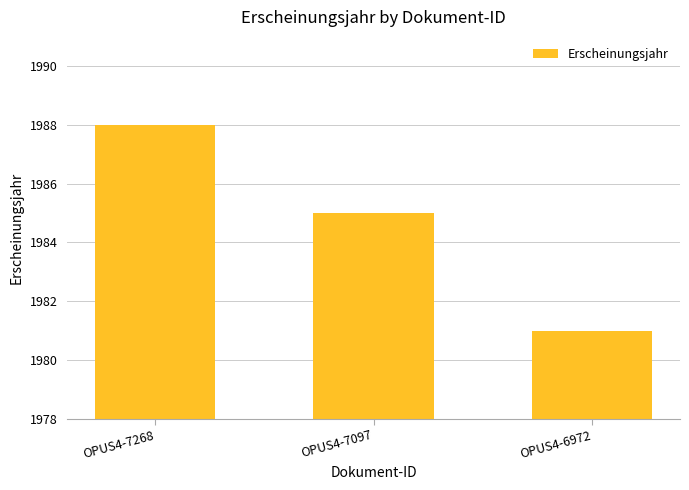

What is the difference between the values at OPUS4-7268 and OPUS4-6972?

7